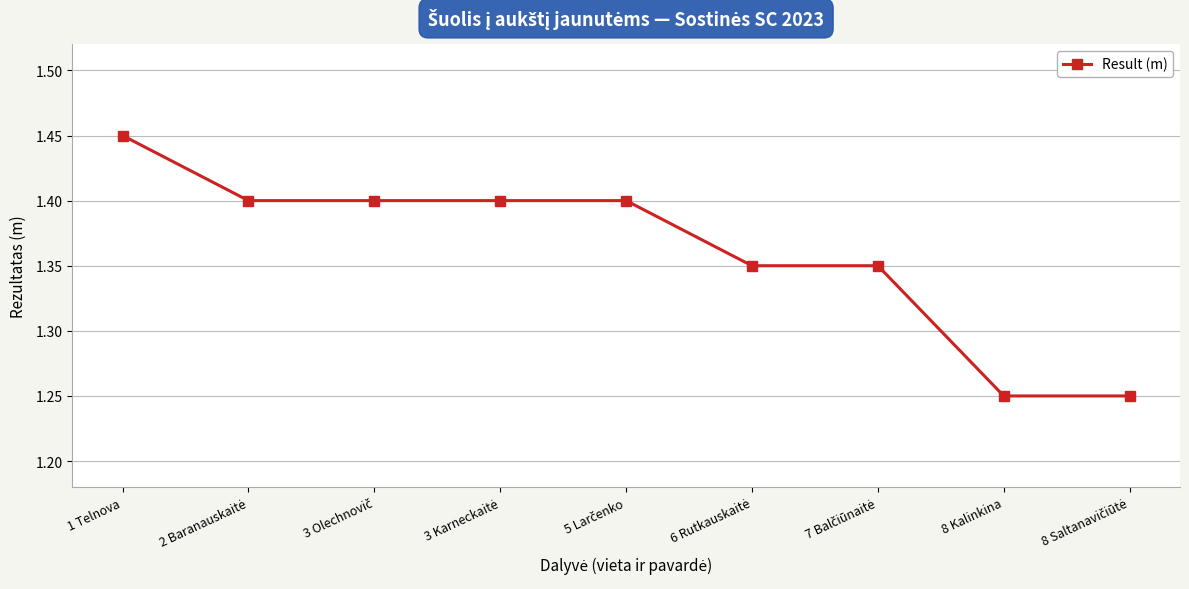

What is the label of the 2nd point from the right?

8 Kalinkina